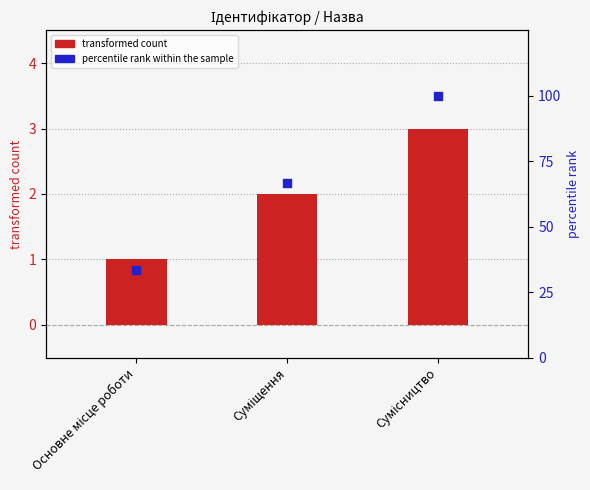

At how many categories does at least one series exceed 30?

3